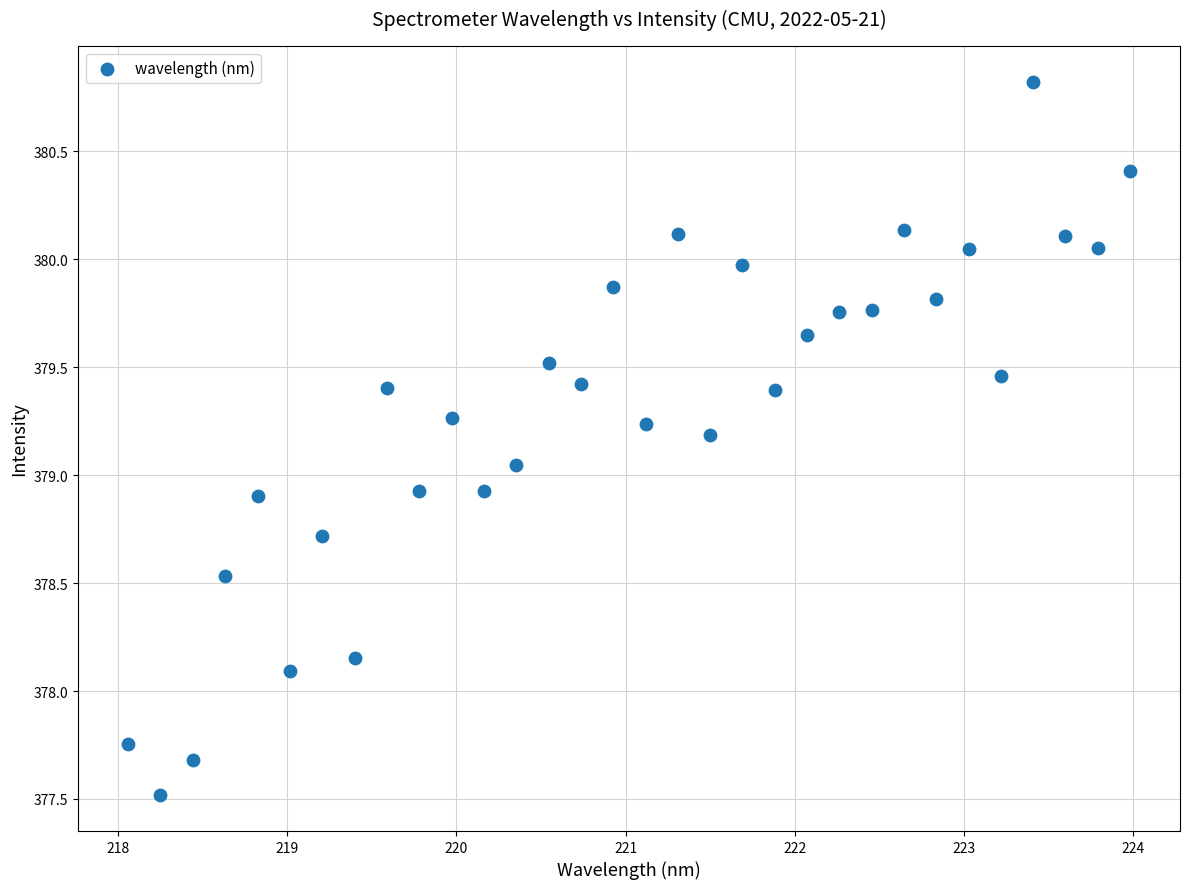

What is the range of Y values (max minus min)?

3.3